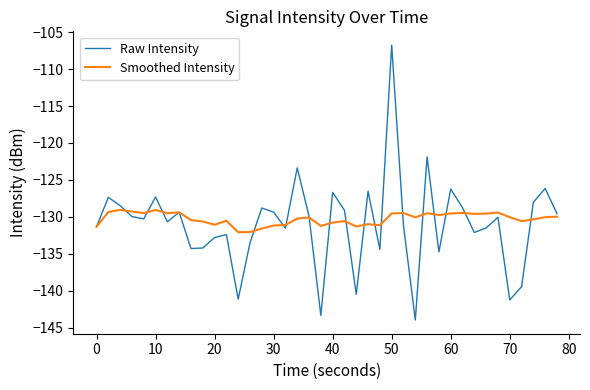

Which series has the largest range (max minus min)?

Raw Intensity